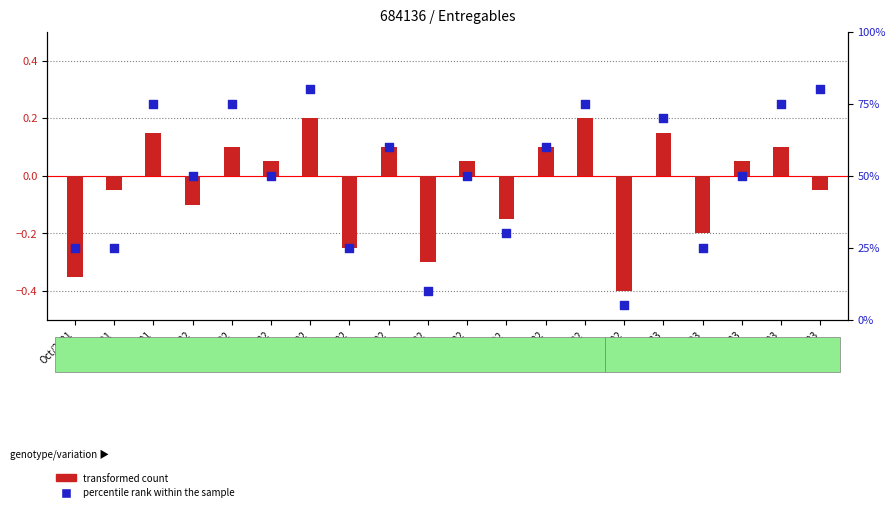

Which series reaches the maximum Y coordinate?

percentile rank within the sample